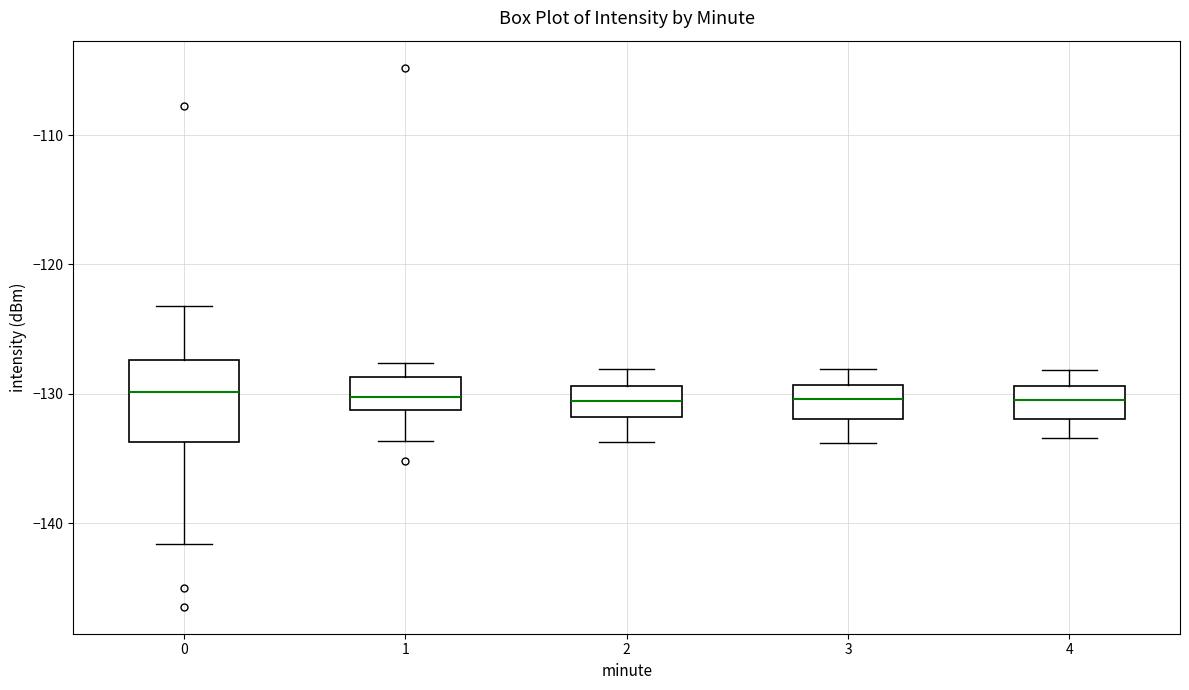

Where does the upper whisker of the box at x = 0 end on the y-axis? The values are not printed on the chart, so give them approximately, as read against the axis.

-123